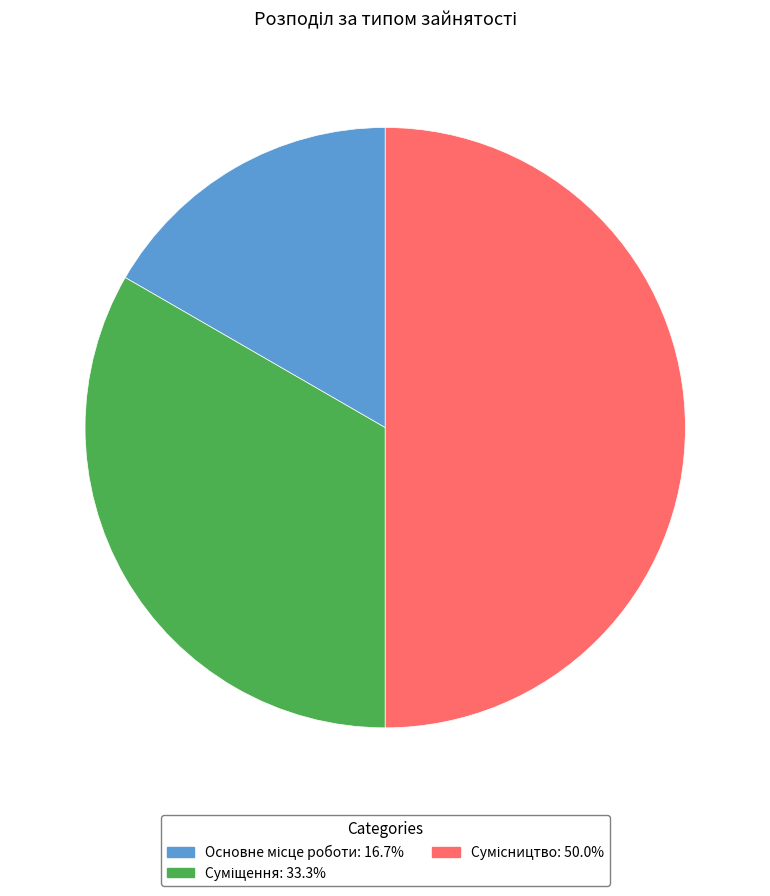

What is the change in value from Основне місце роботи to Сумісництво?

+2